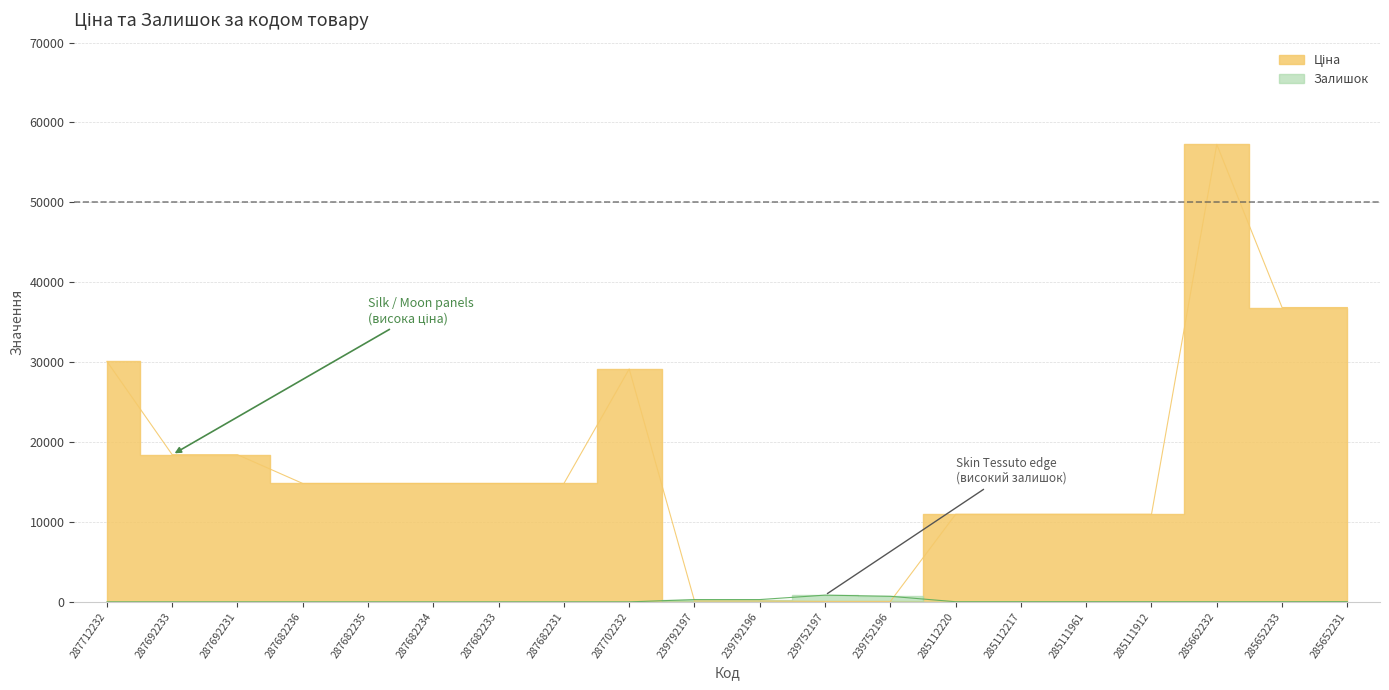

True or false: Залишок has a value of 0.0 at 287702232.

True